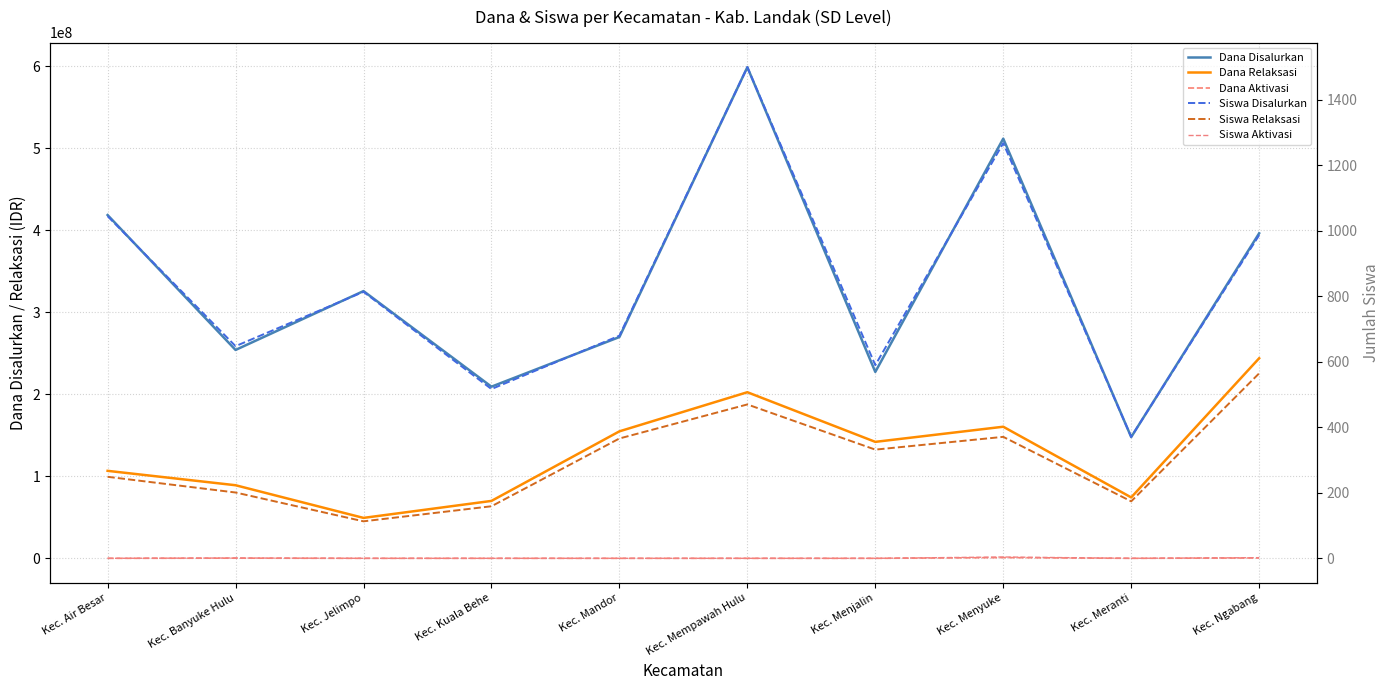

What is the sum of all Dana Relaksasi values?

1292850000